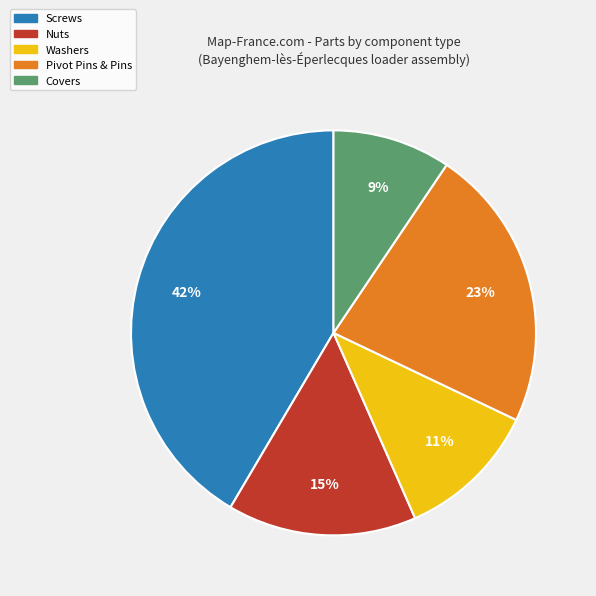

How many slices are in this pie chart?

5